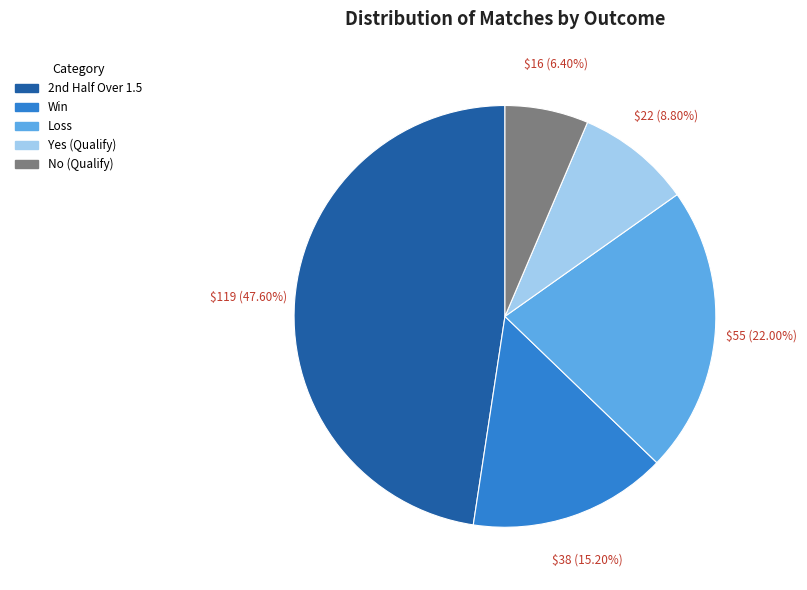

How much of the chart is everything except Yes (Qualify)?

91.2%